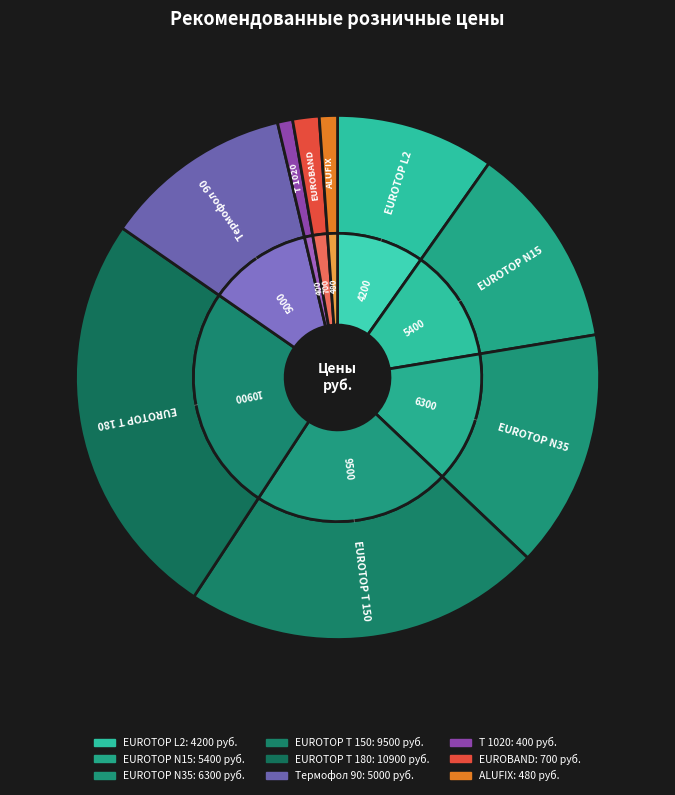

What percentage is the EUROTOP N35 slice, to the nearest percent?

15%